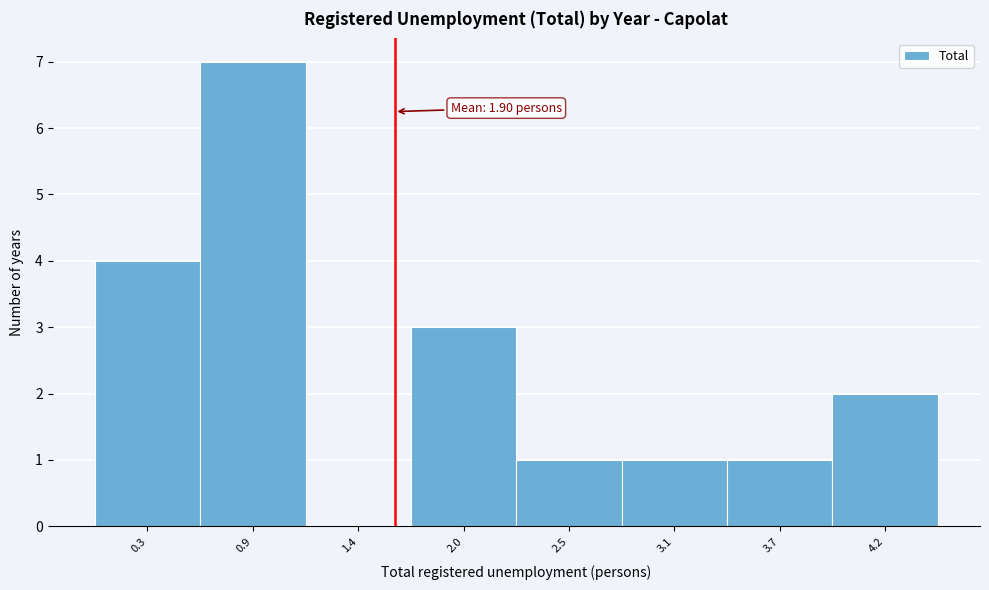

Reading left to right, transcribe all the data shown in this chart.

0.3=4	0.9=7	1.4=0	2.0=3	2.5=1	3.1=1	3.7=1	4.2=2